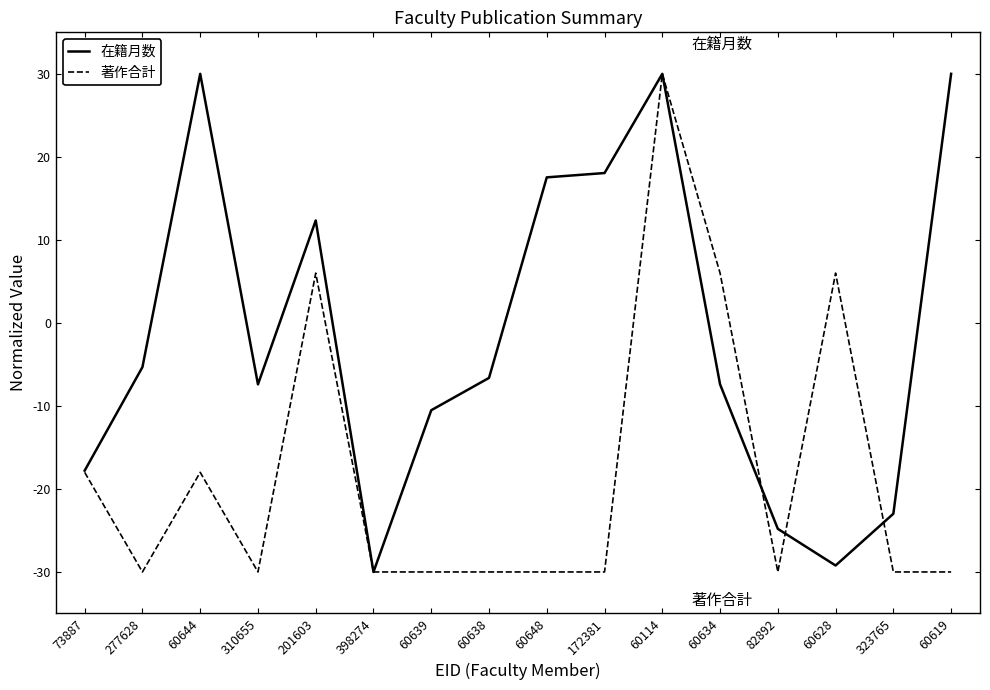

List the series in order of their overall mean, highest first.

在籍月数, 著作合計